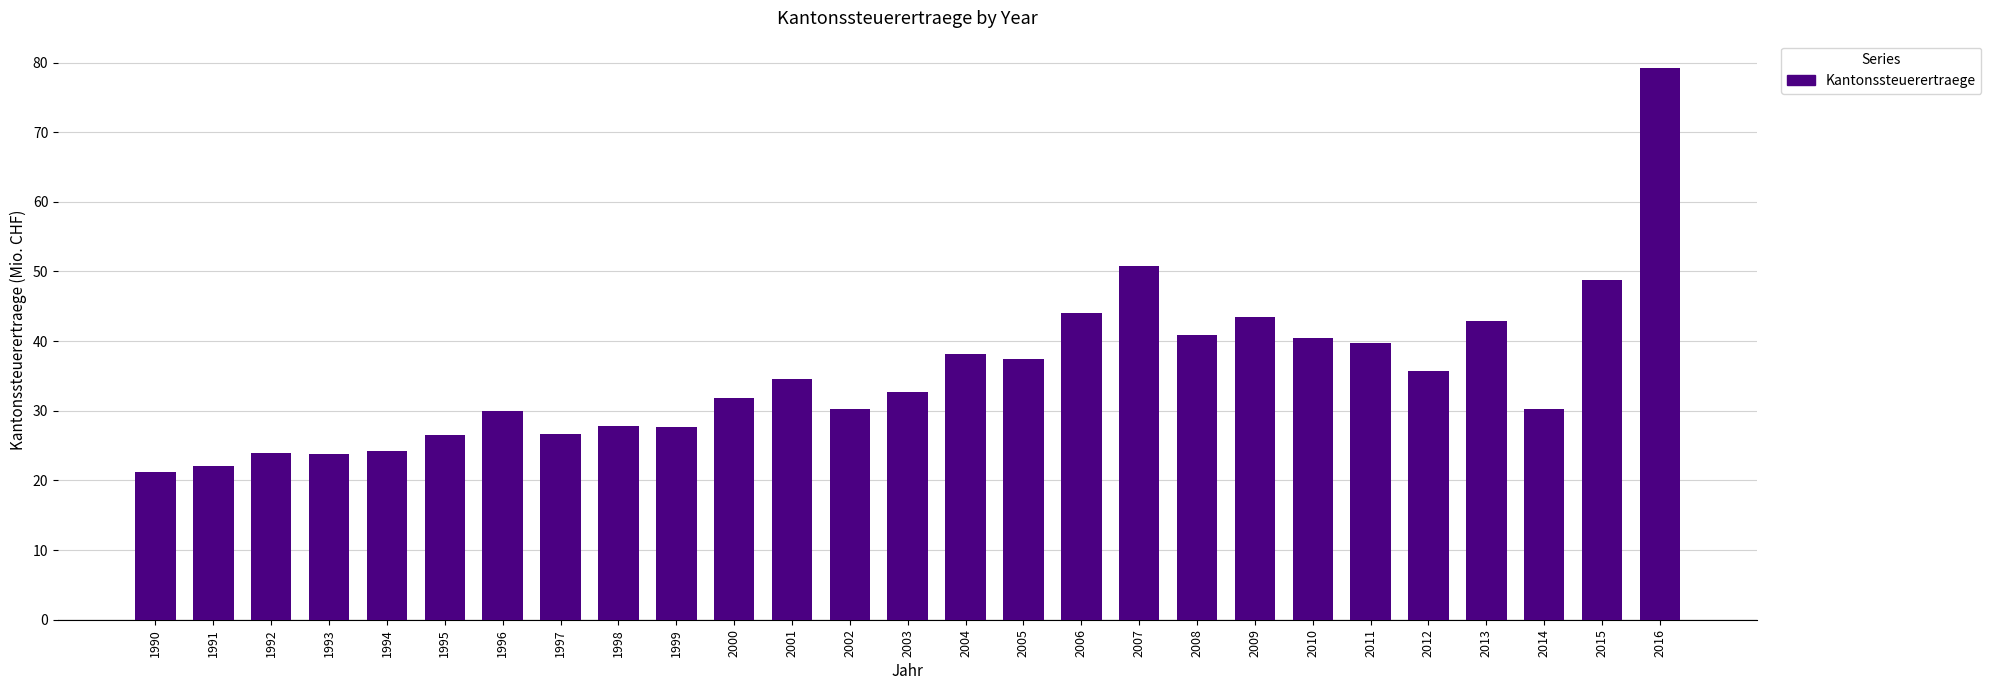

Are the bars horizontal?

No